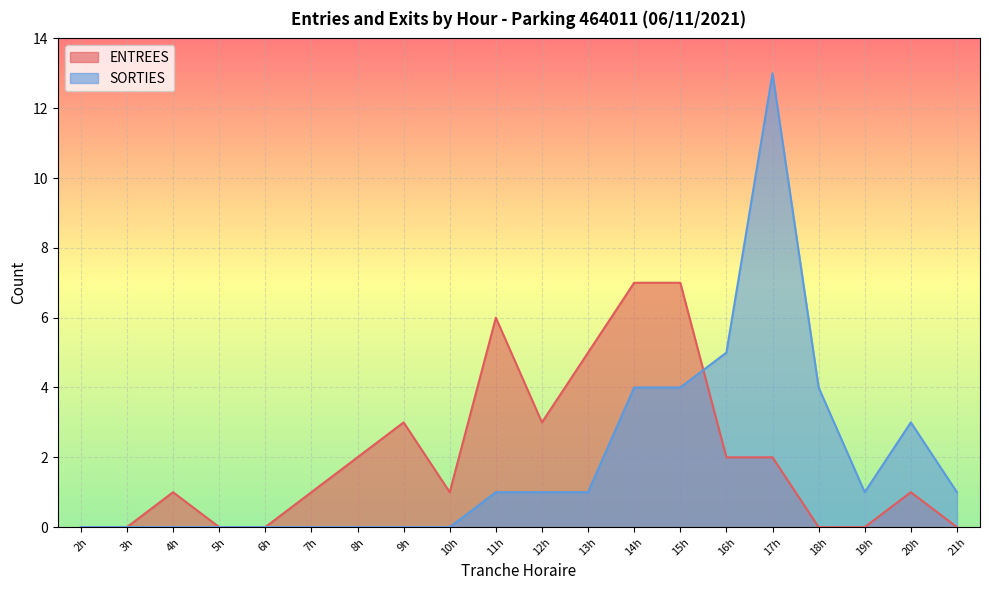

How many ENTREES values are between 0 and 3?

16